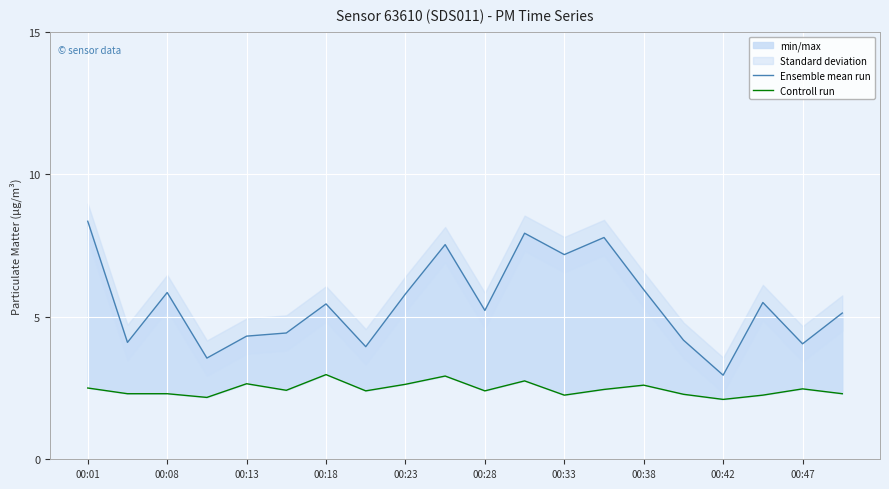

Rank the series by their average value, from highest to lowest.

Ensemble mean run, Controll run